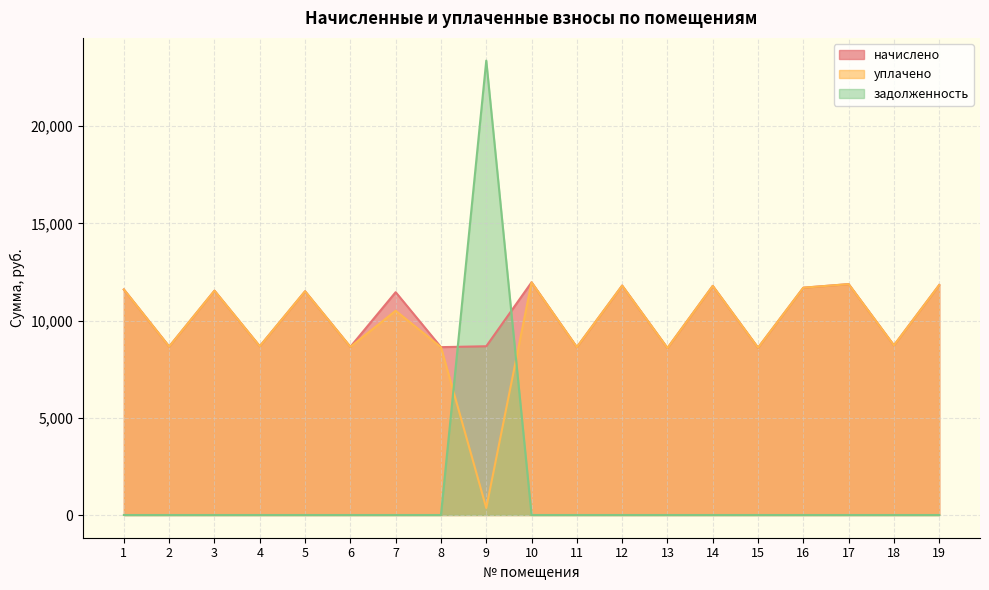

Where is the first local minimum for начислено?

2